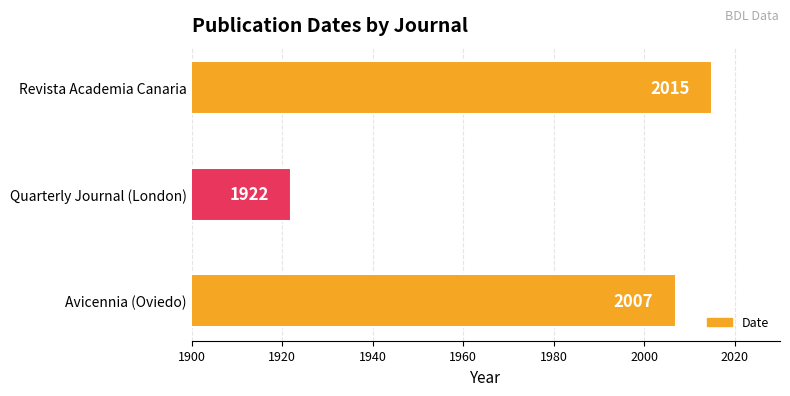

What is the difference between the maximum and minimum values?

93